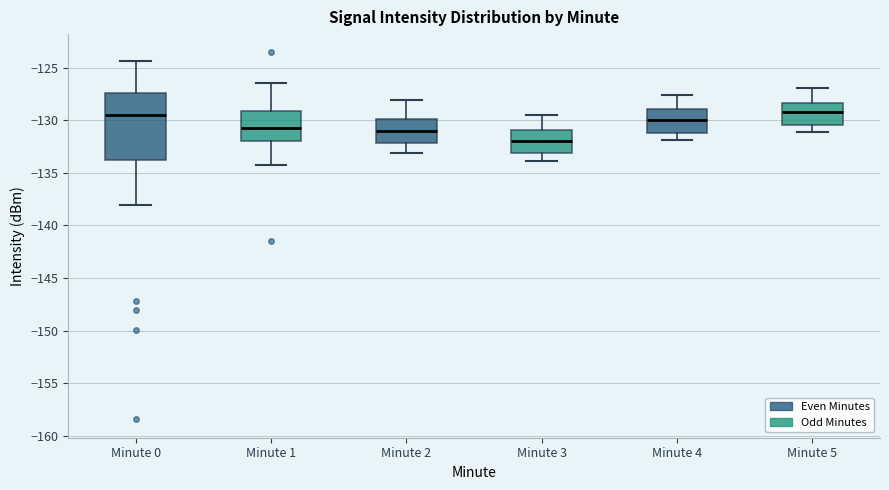

Reading left to right, transcribe this box plot: for each box, give where its median line is, the range the box spans, and where its two whiskers end, as read against the y-axis. The values are not printed on the chart, so give them approximately, as read against the axis.

Minute 0: median -129.5, box -134.0 to -127.5, whiskers -138.0 to -124.5
Minute 1: median -131.0, box -132.0 to -129.0, whiskers -134.0 to -126.5
Minute 2: median -131.0, box -132.0 to -130.0, whiskers -133.0 to -128.0
Minute 3: median -132.0, box -133.0 to -131.0, whiskers -134.0 to -129.5
Minute 4: median -130.0, box -131.0 to -129.0, whiskers -132.0 to -127.5
Minute 5: median -129.0, box -130.5 to -128.5, whiskers -131.0 to -127.0